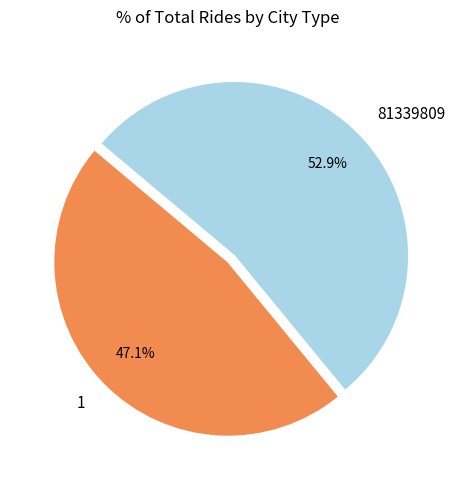

What is the majority slice?

81339809